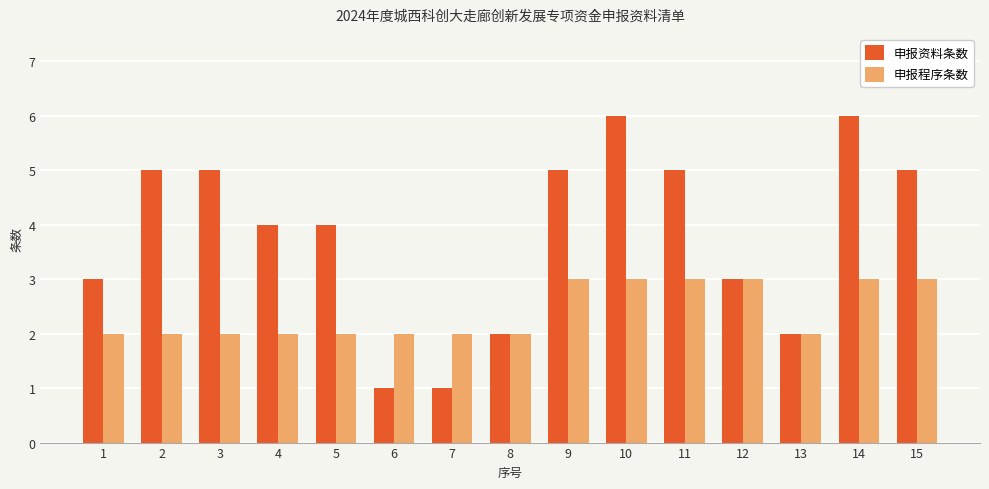

Reading left to right, transcribe all the data shown in this chart.

申报资料条数: 3	5	5	4	4	1	1	2	5	6	5	3	2	6	5
申报程序条数: 2	2	2	2	2	2	2	2	3	3	3	3	2	3	3